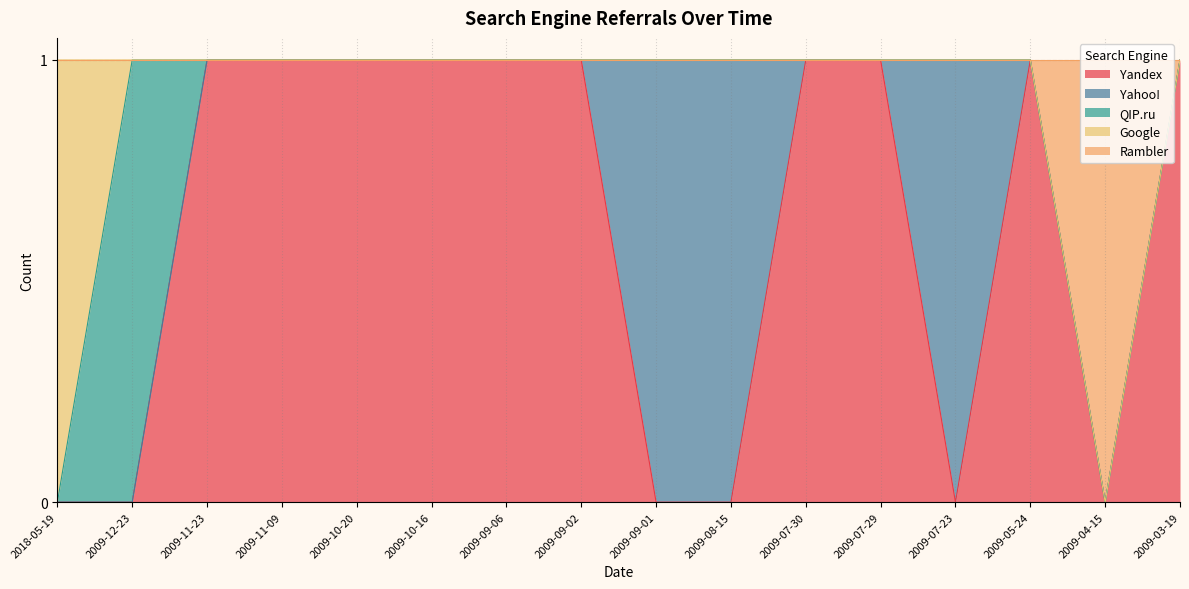

What is the label of the 6th point from the left?

2009-10-16